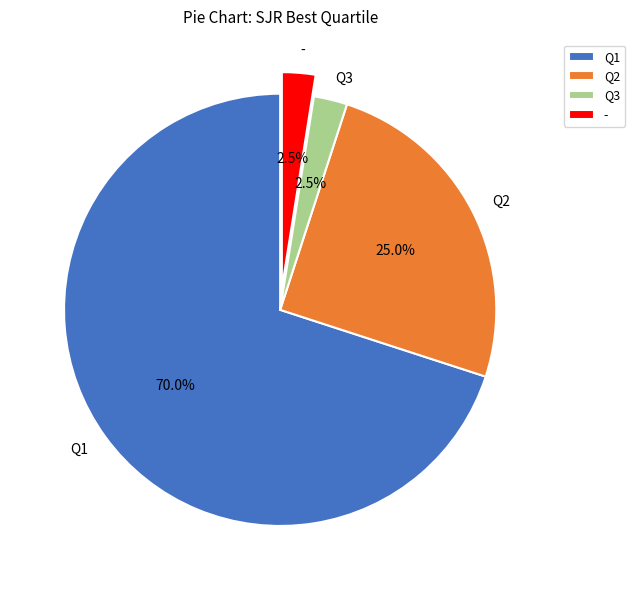

How many segments does this pie chart have?

4